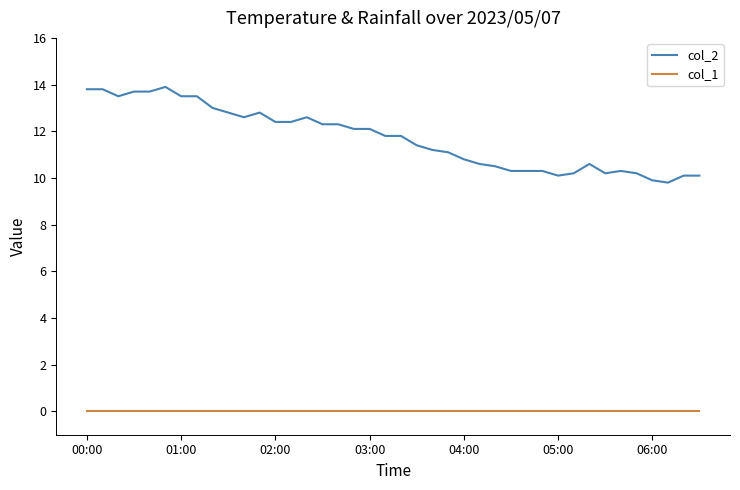

True or false: col_1 and col_2 cross at least once.

False